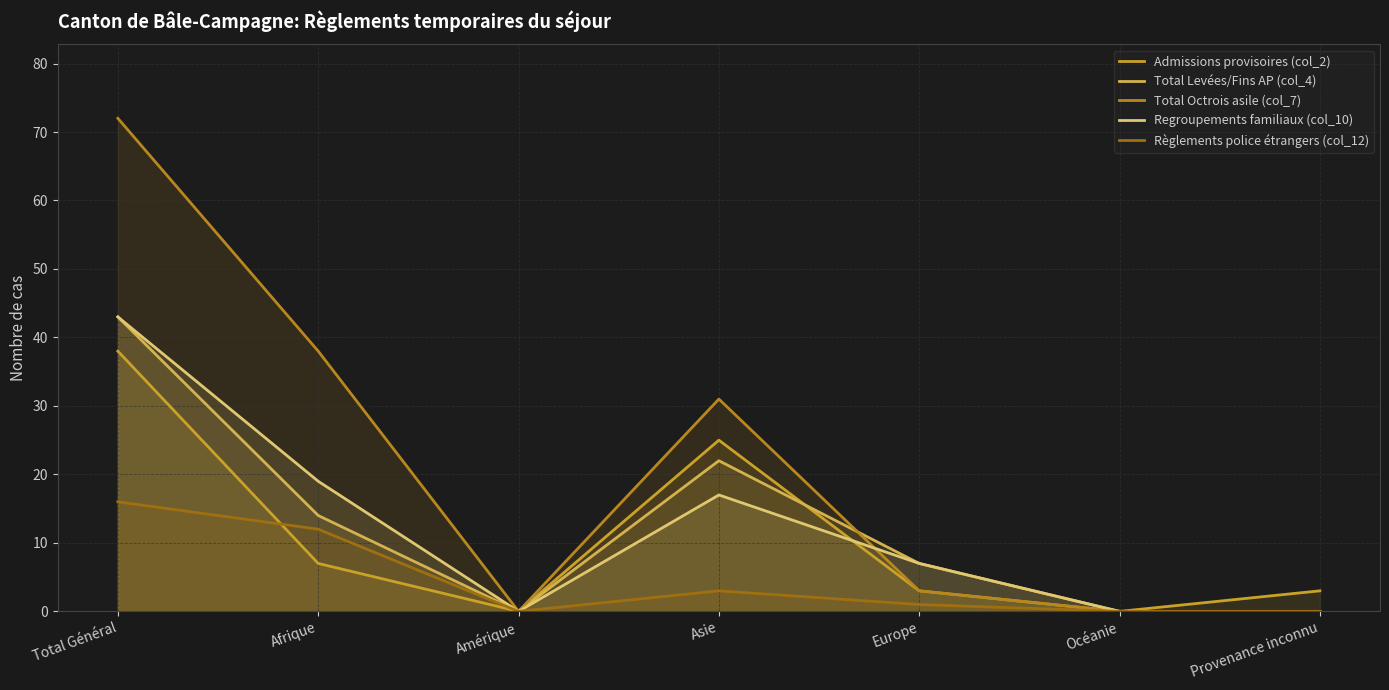

What is the value of the Total Levées/Fins AP (col_4) point at the 5th from the left?

7